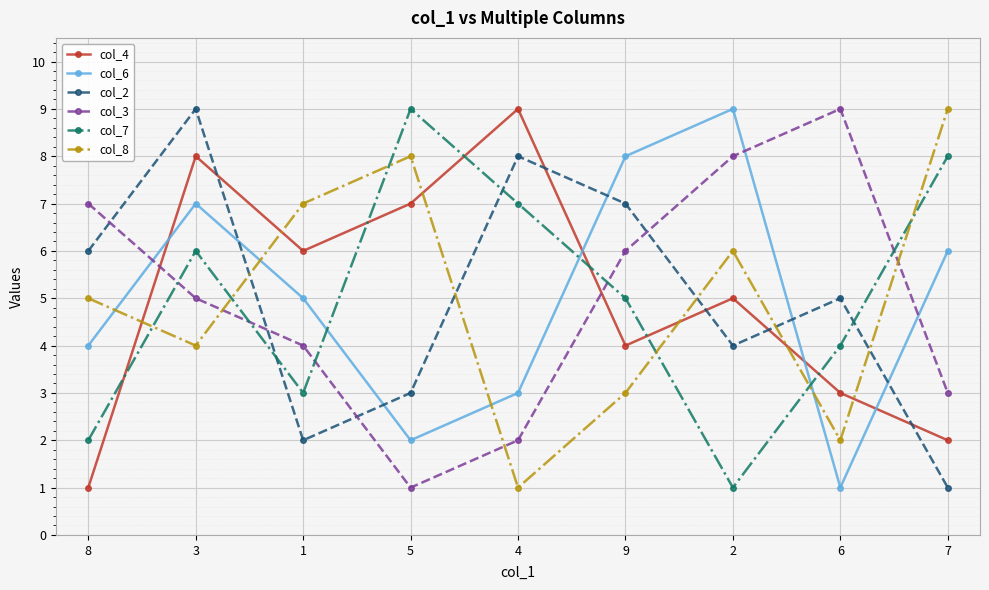

What is the average value of the col_2 series?

5